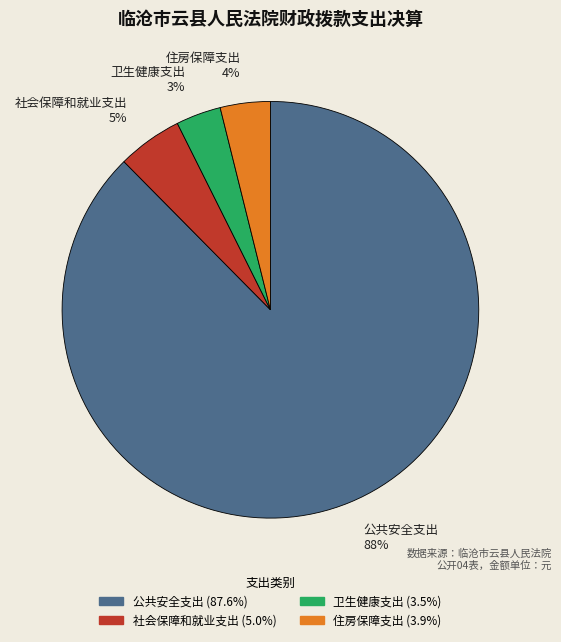

True or false: 社会保障和就业支出 accounts for 5% of the total.

True